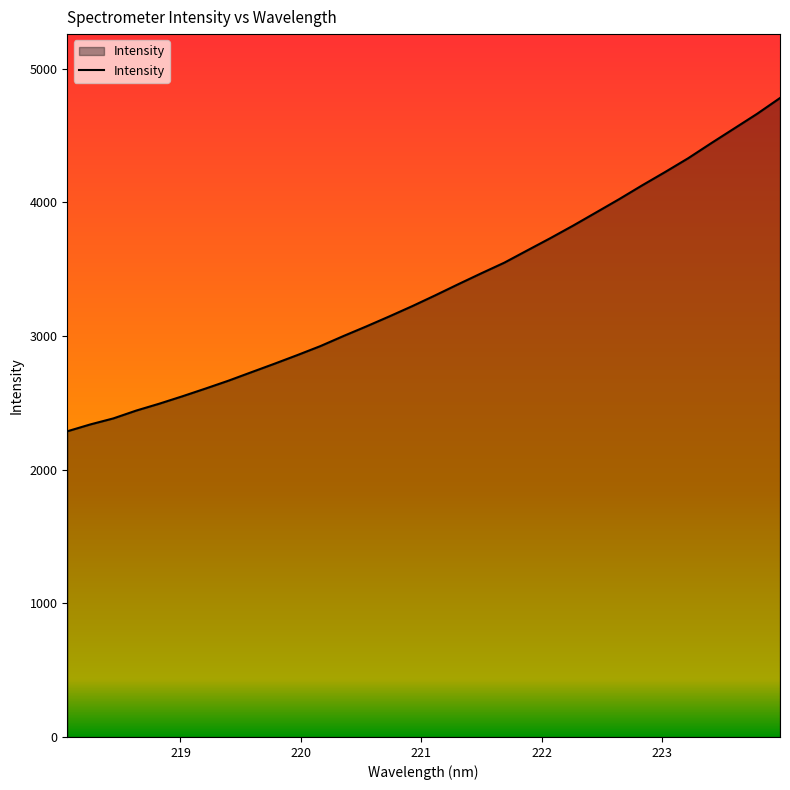

What is the minimum value shown in the chart?

2287.6